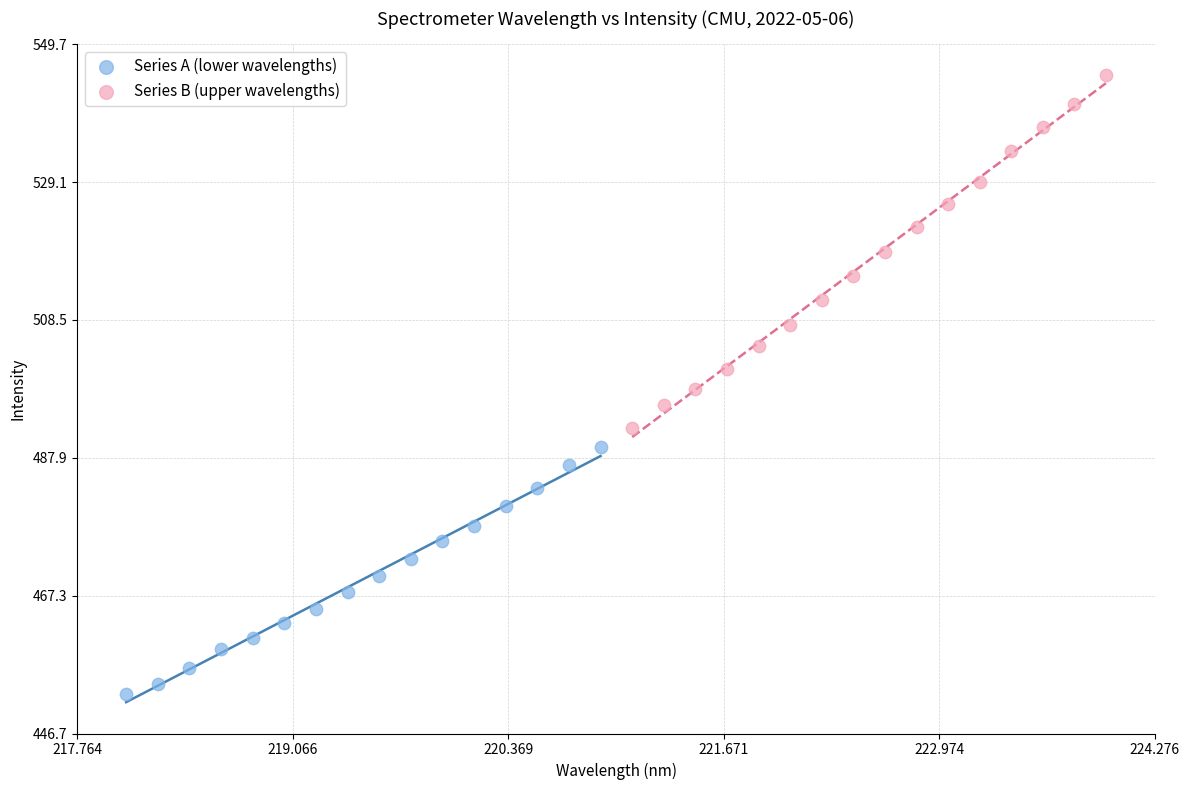

Which series reaches the maximum Y coordinate?

Series B (upper wavelengths)